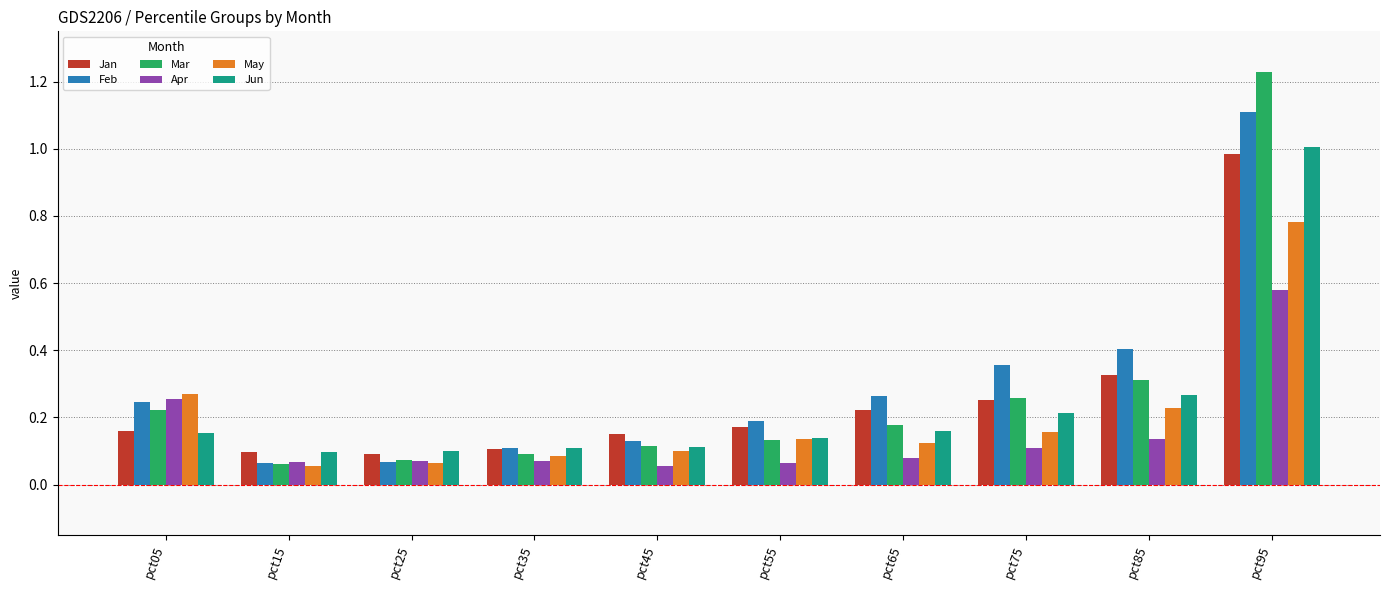

Is the value of Mar at pct05 greater than the value of Feb at pct15?

Yes